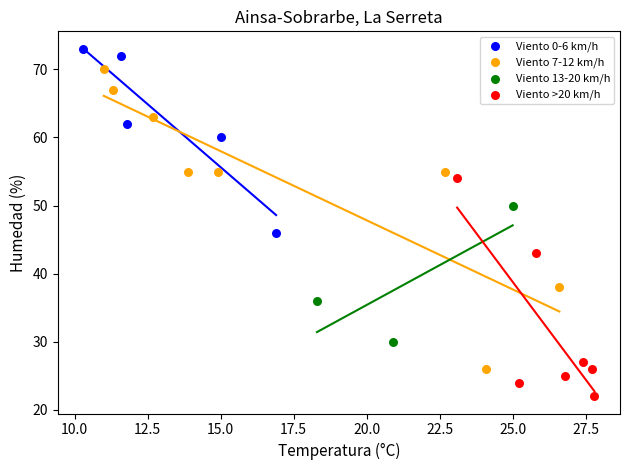

Which series has the widest spread of Y values?

Viento 7-12 km/h